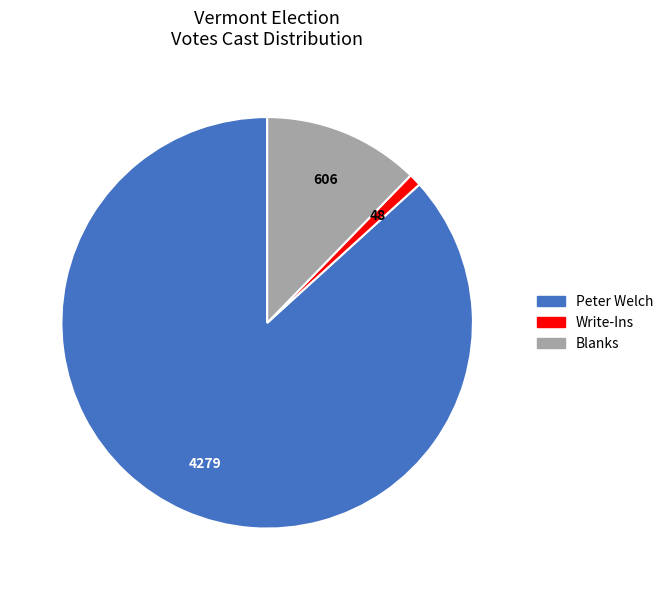

Do Write-Ins and Blanks together represent more than half of the pie?

No